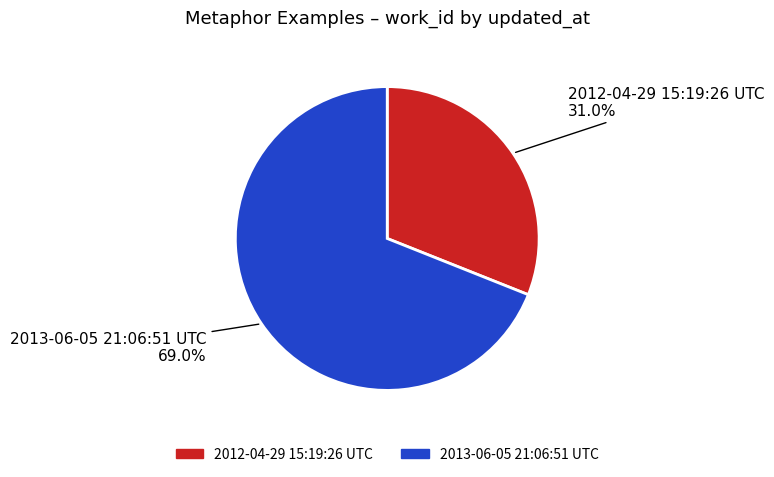

Count the number of slices in the pie.

2